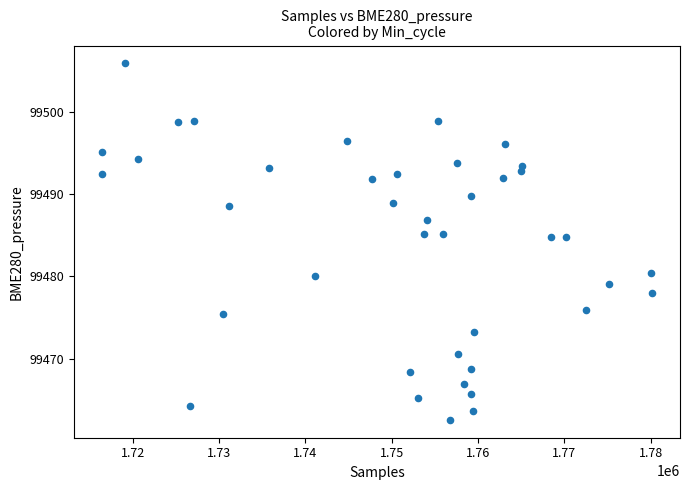

What is the range of X values (max minus min)?

63836.0